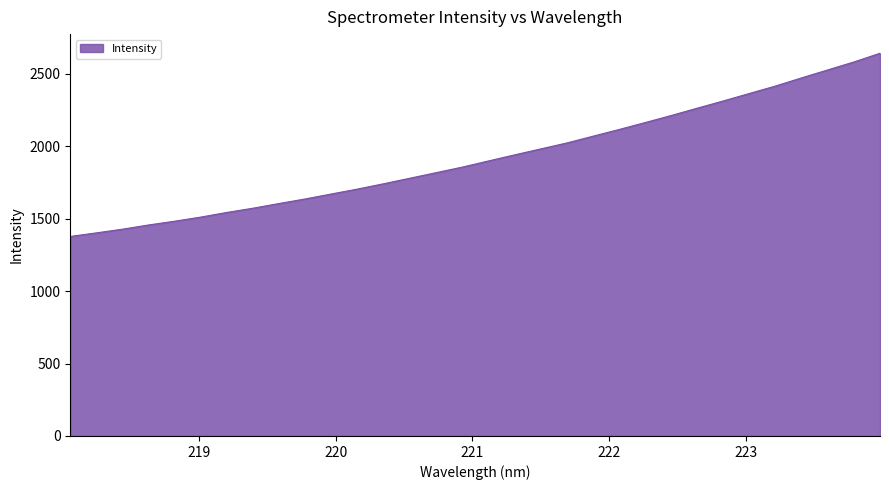

What is the maximum value shown in the chart?

2642.3